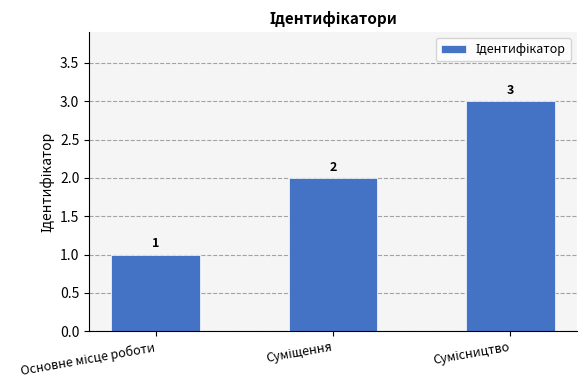

What is the average value?

2